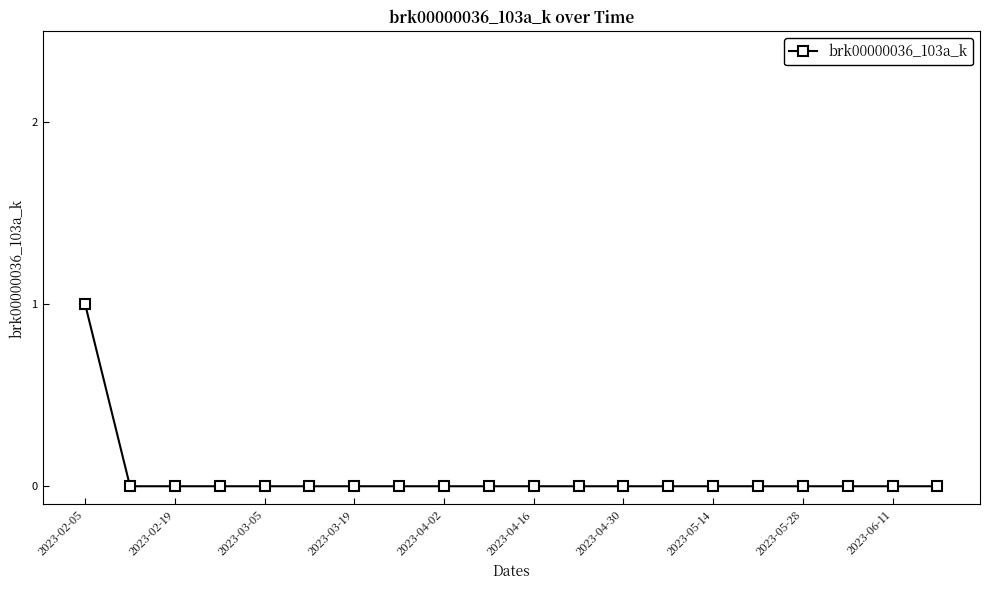

How many lines are shown in the chart?

1